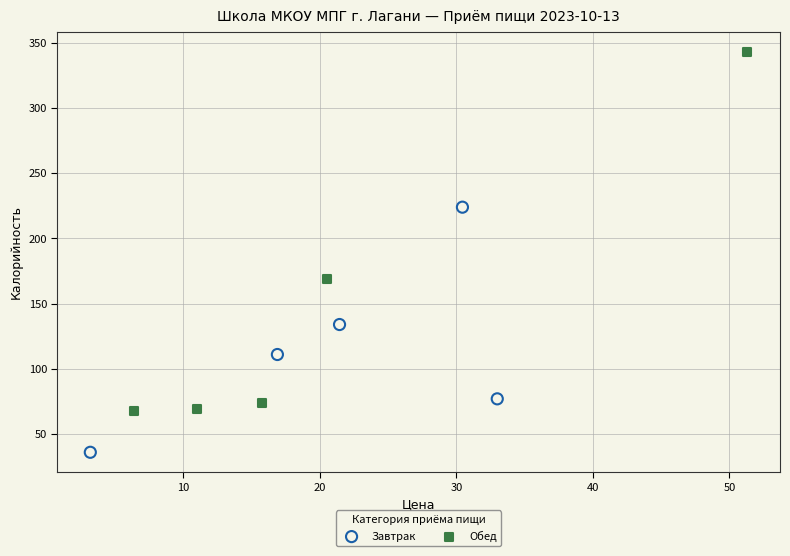

What are all the series names shown in the legend?

Завтрак, Обед